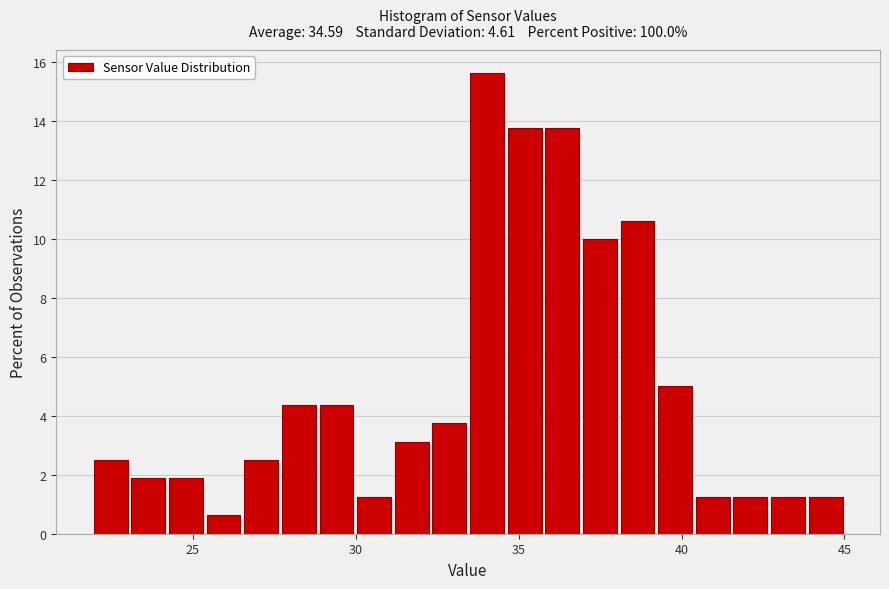

Read against the x-axis, roughly where is the centre of the tallest bar?

34.0